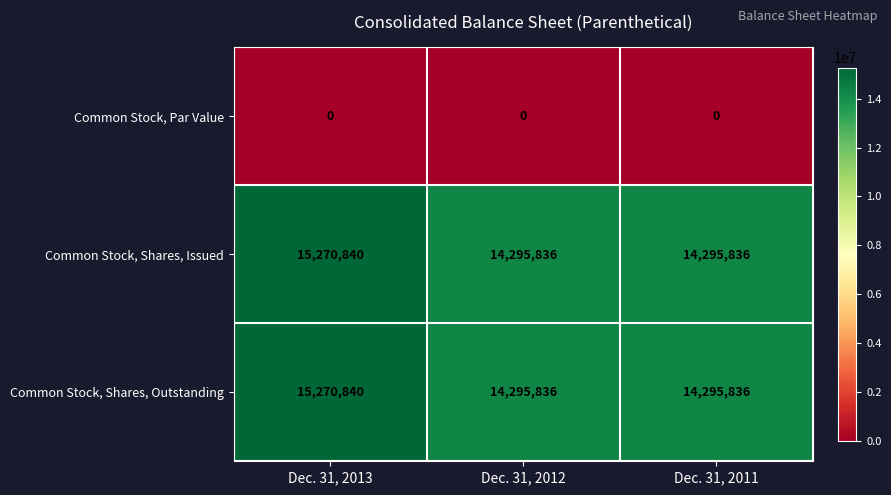

At which category is the sum across all series the highest?

Dec. 31, 2013